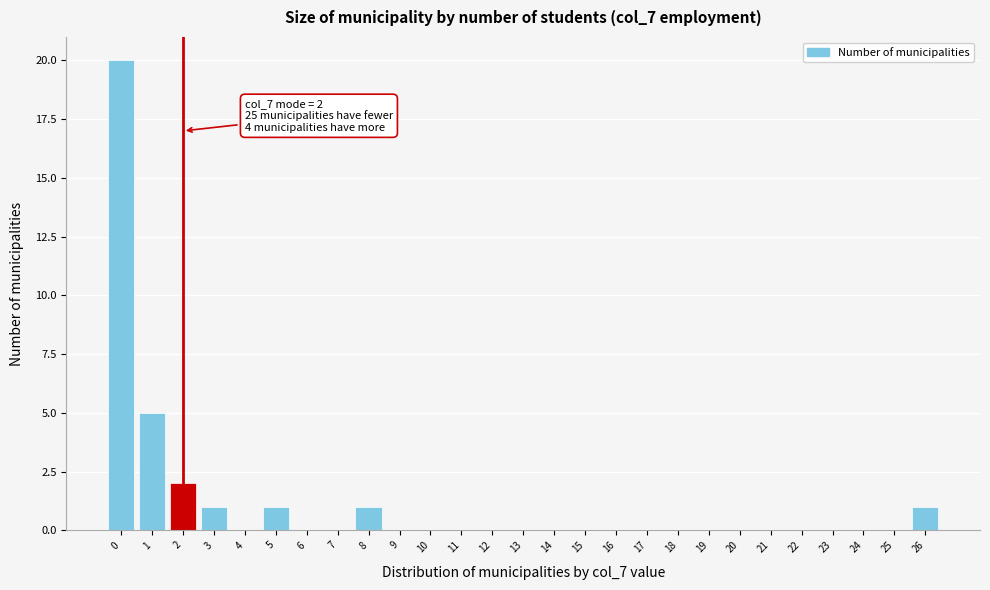

Which range on the x-axis has the tallest bar?

-0.5 to 0.5